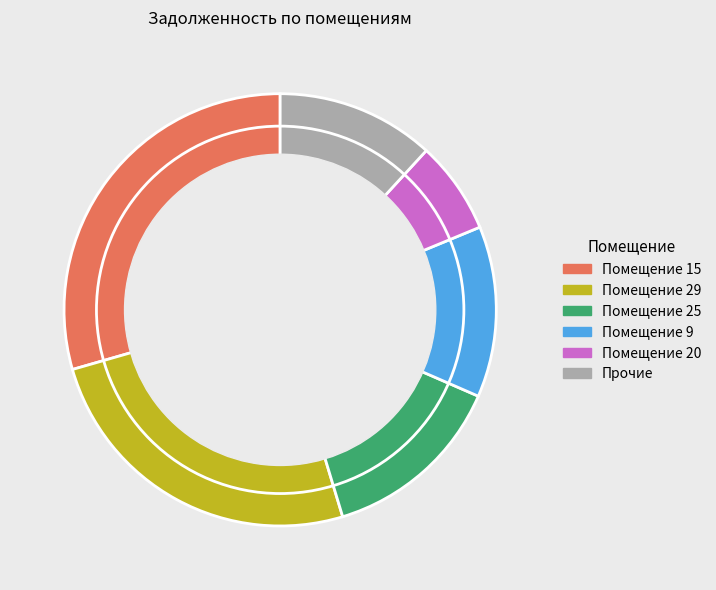

Rank the categories by value from highest to lowest.

Помещение 15, Помещение 29, Помещение 25, Помещение 9, Прочие, Помещение 20